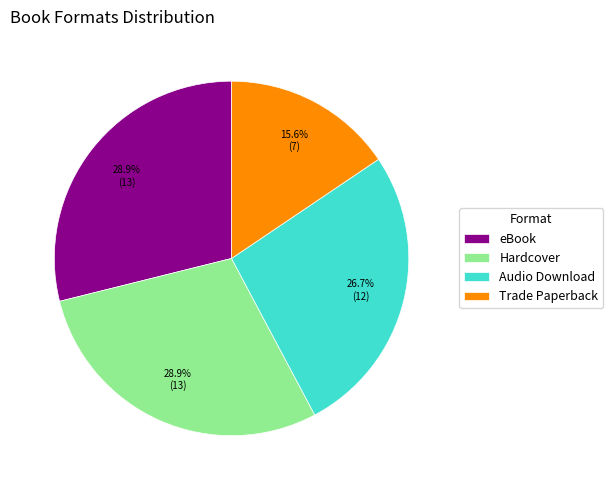

Does Audio Download account for over 50% of the chart?

No